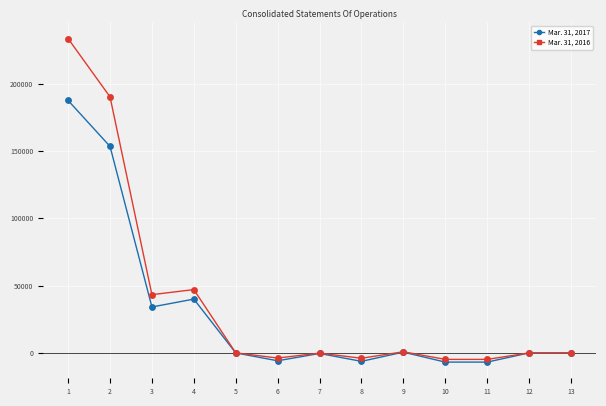

Which series has the largest range (max minus min)?

Mar. 31, 2016